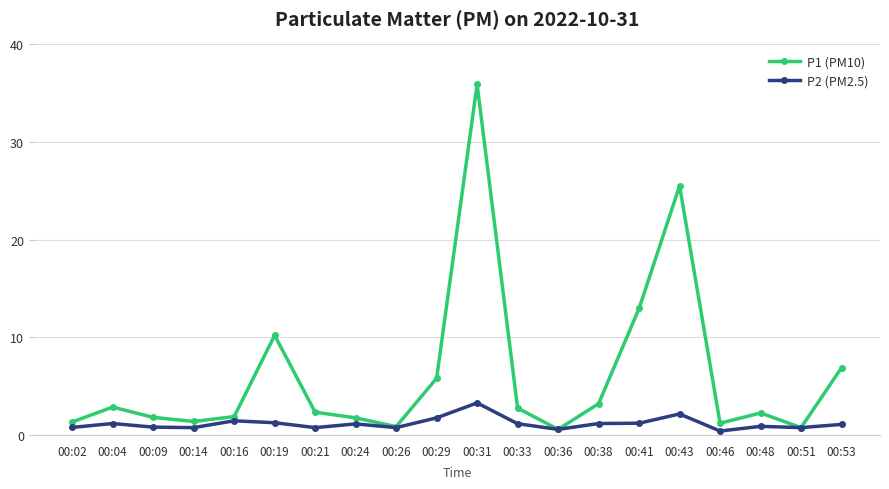

Rank the series at 00:16 from lowest to highest value.

P2 (PM2.5), P1 (PM10)